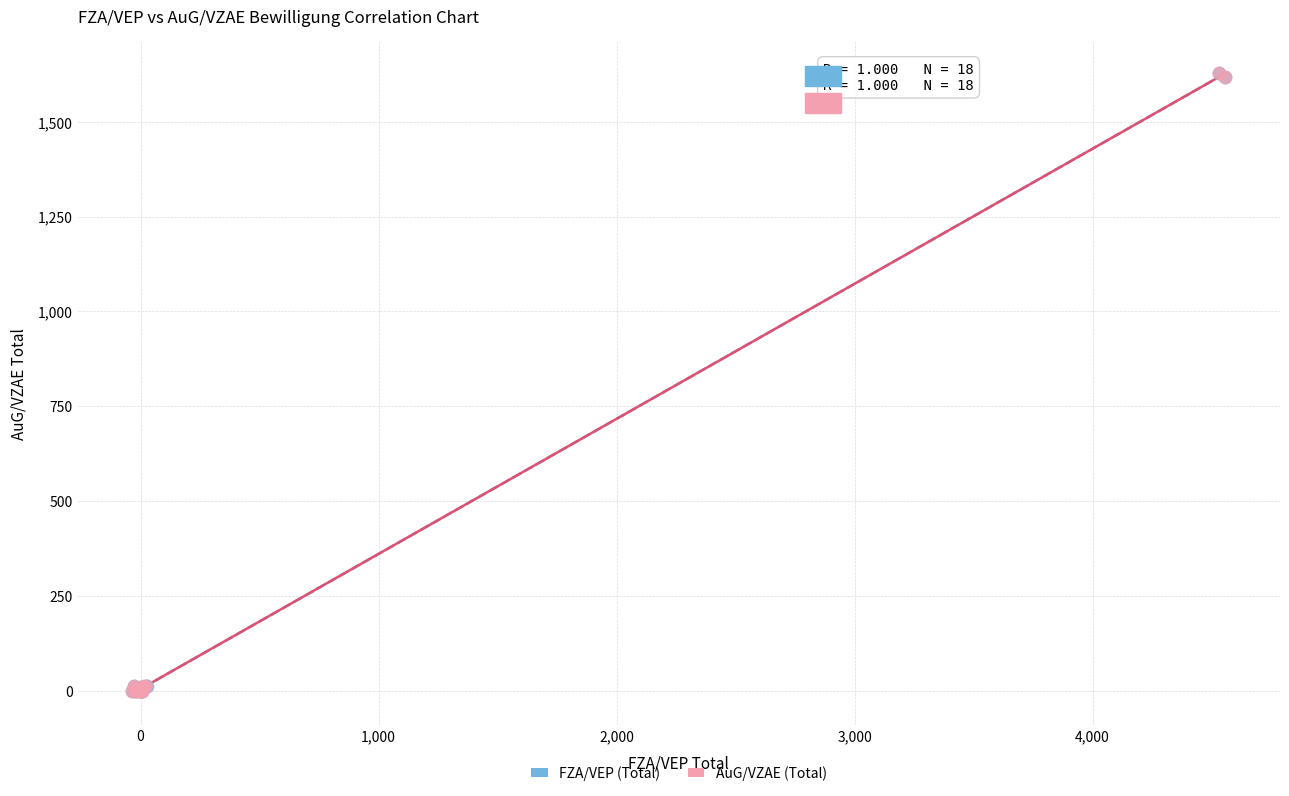

What are all the series names shown in the legend?

FZA/VEP (Total), AuG/VZAE (Total)